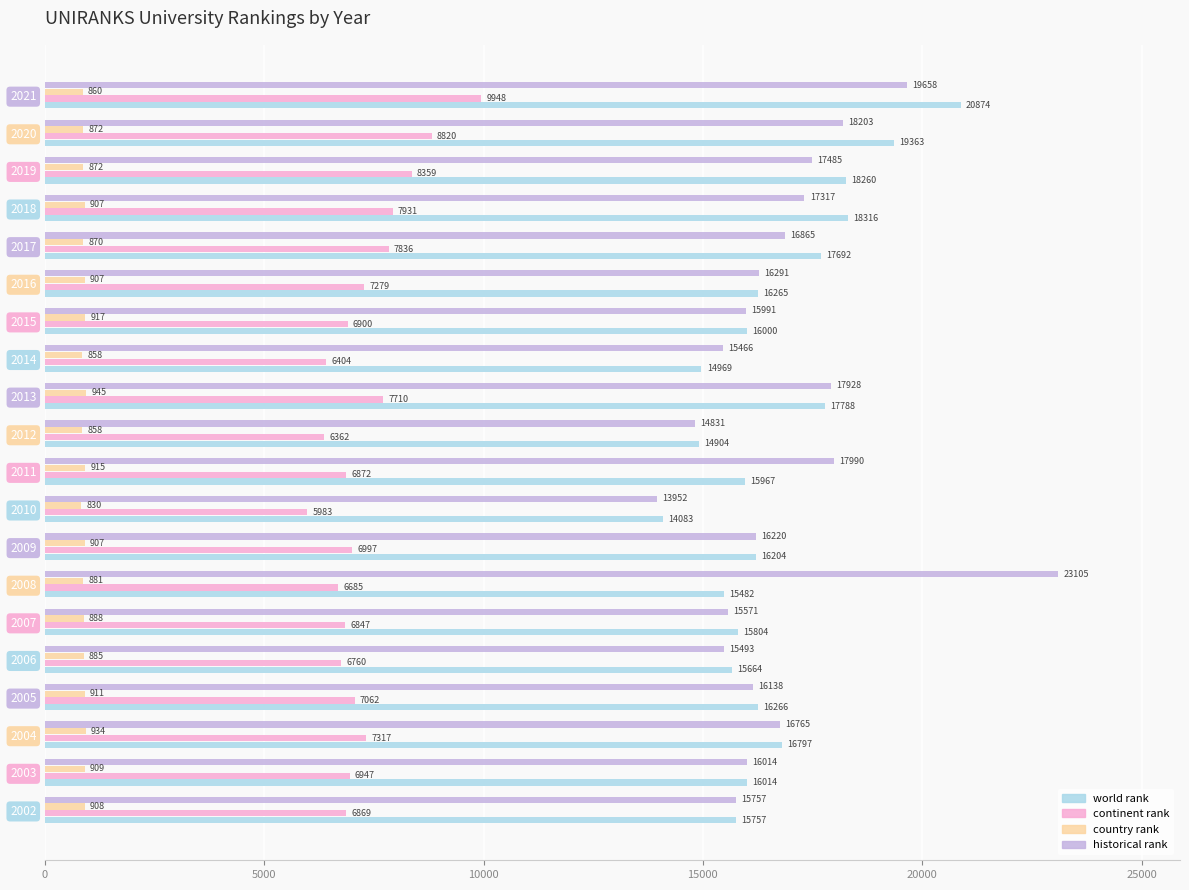

Read the historical rank value at 2016.

16291